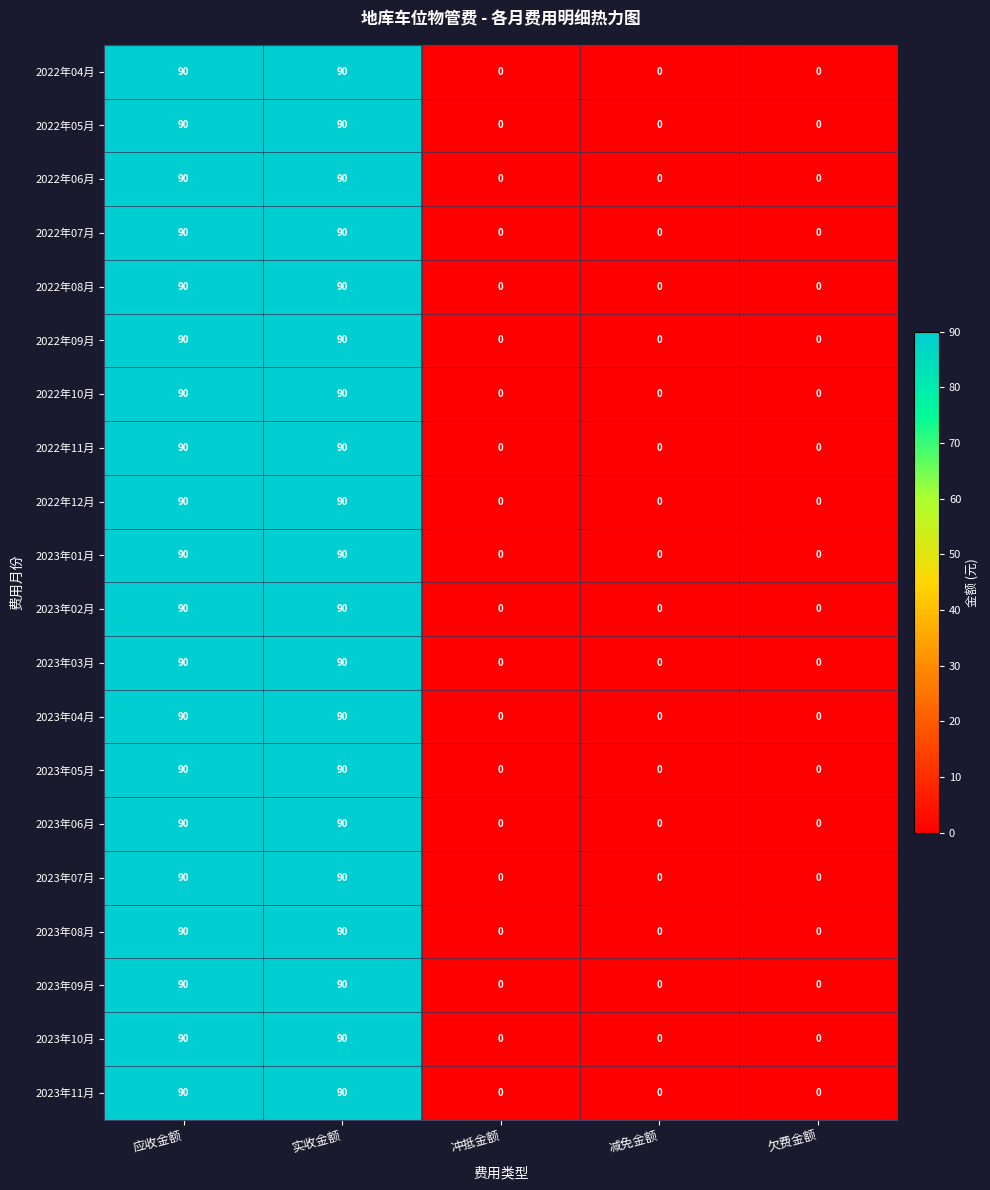

Is the value of 2023年02月 at 减免金额 greater than the value of 2023年08月 at 应收金额?

No